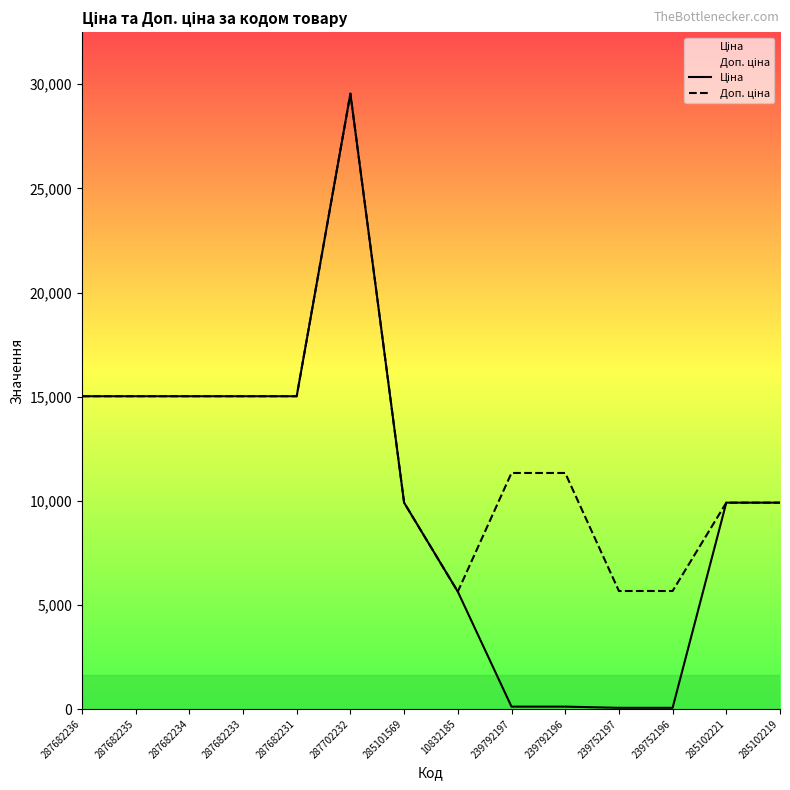

Which category has the lowest value in the Доп. ціна series?

10832185